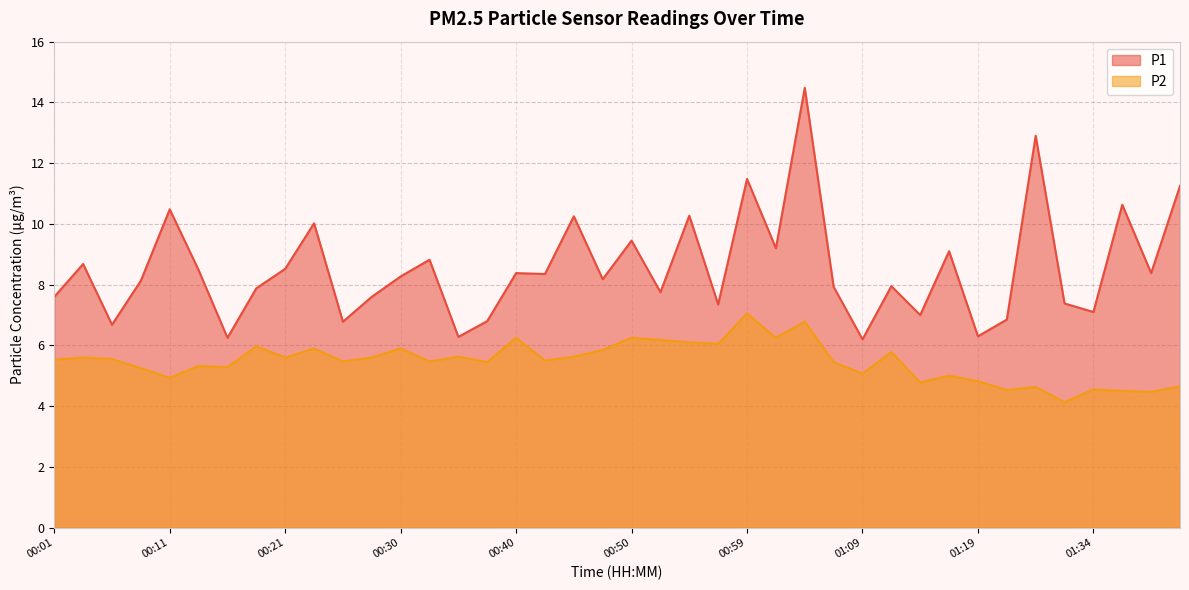

Reading left to right, what are all the values shown in this chart?

P1: 7.6	8.7	6.7	8.1	10.5	8.5	6.2	7.9	8.5	10.0	6.8	7.6	8.3	8.8	6.3	6.8	8.4	8.3	10.2	8.2	9.4	7.8	10.3	7.3	11.5	9.2	14.5	7.9	6.2	8.0	7.0	9.1	6.3	6.8	12.9	7.4	7.1	10.6	8.4	11.2
P2: 5.5	5.6	5.5	5.2	4.9	5.3	5.3	6.0	5.6	5.9	5.5	5.6	5.9	5.5	5.6	5.5	6.2	5.5	5.6	5.8	6.2	6.2	6.1	6.0	7.0	6.2	6.8	5.5	5.1	5.8	4.8	5.0	4.8	4.5	4.6	4.1	4.5	4.5	4.5	4.7